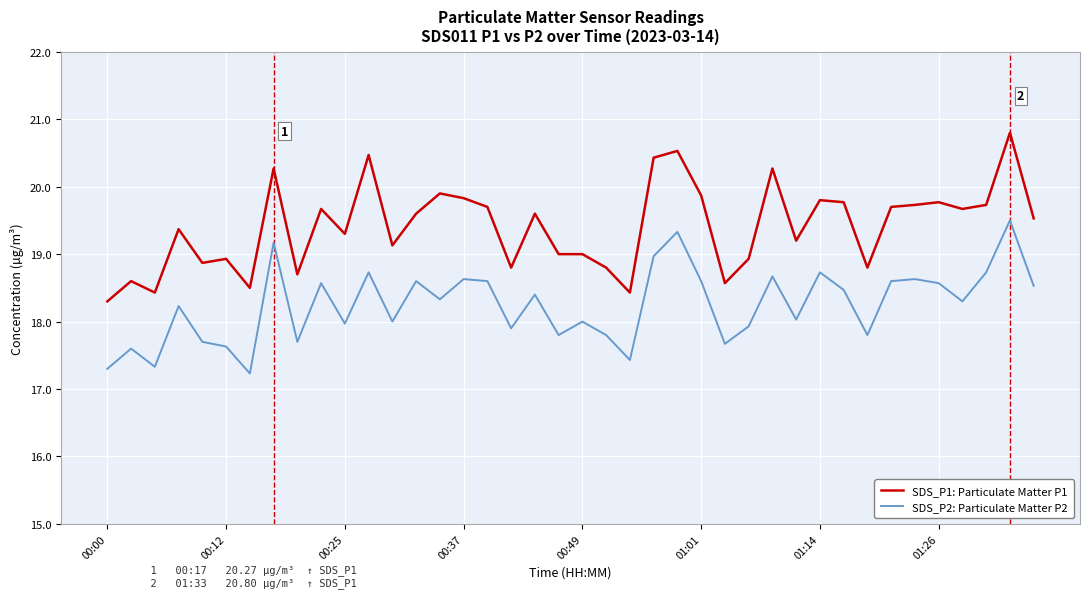

Which series has the largest range (max minus min)?

SDS_P1: Particulate Matter P1